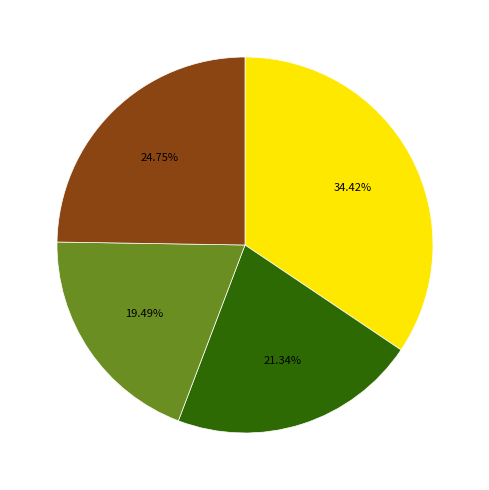

Does any single category account for the majority?

No